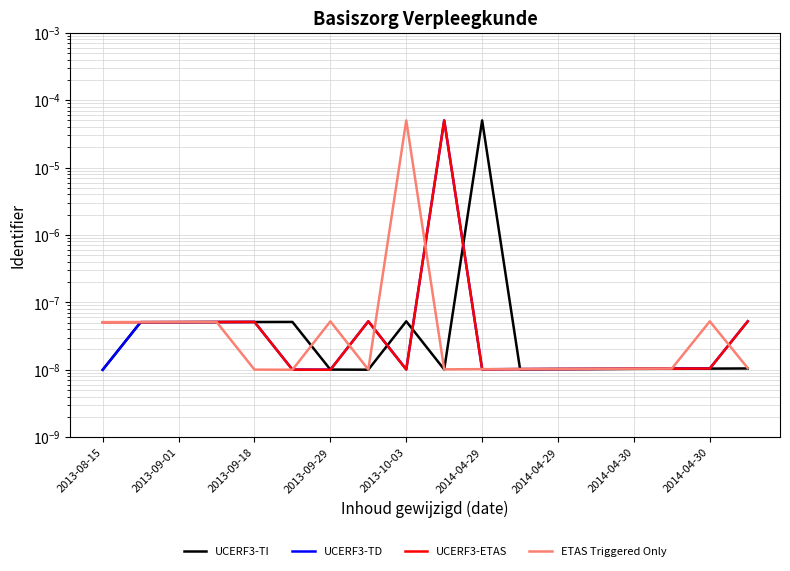

How many categories are shown in the chart?

18